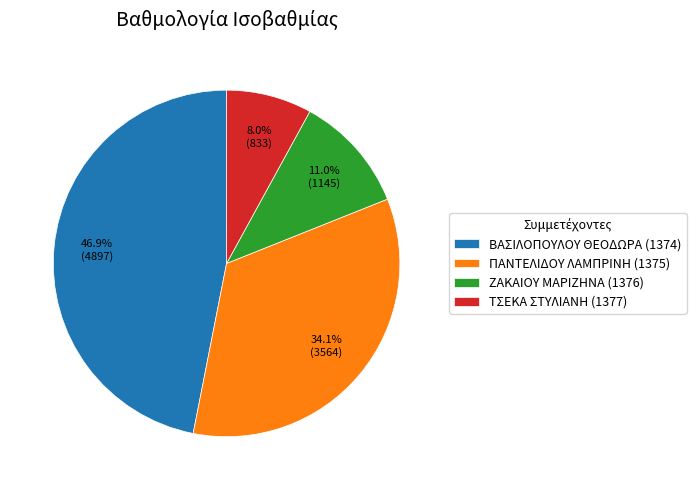

Is there a majority slice in this chart?

No